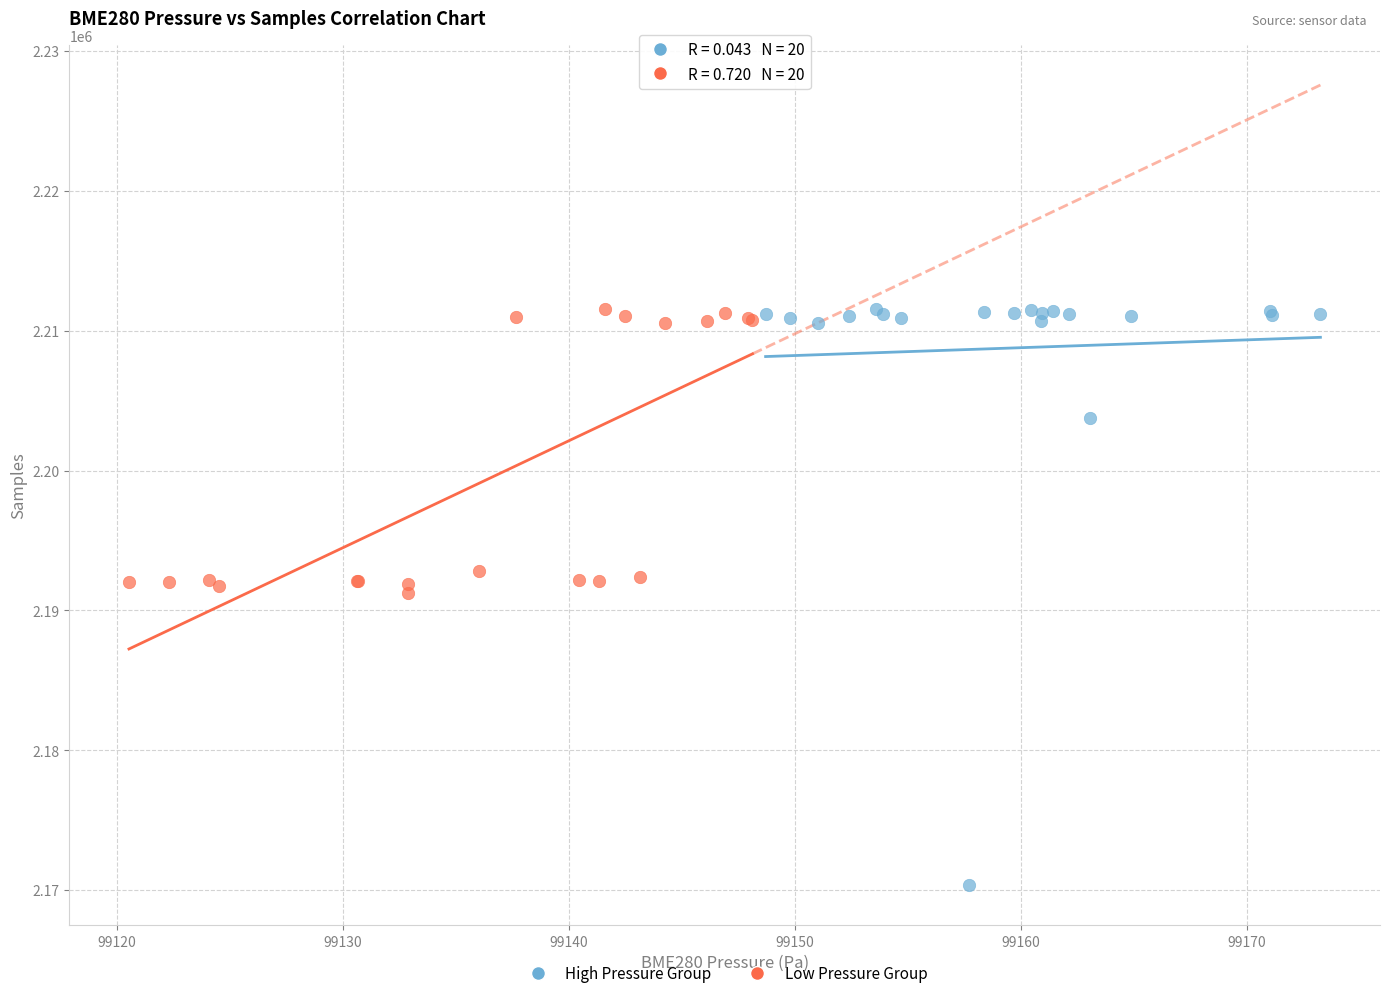

Which series contains the lowest Y value?

High Pressure Group